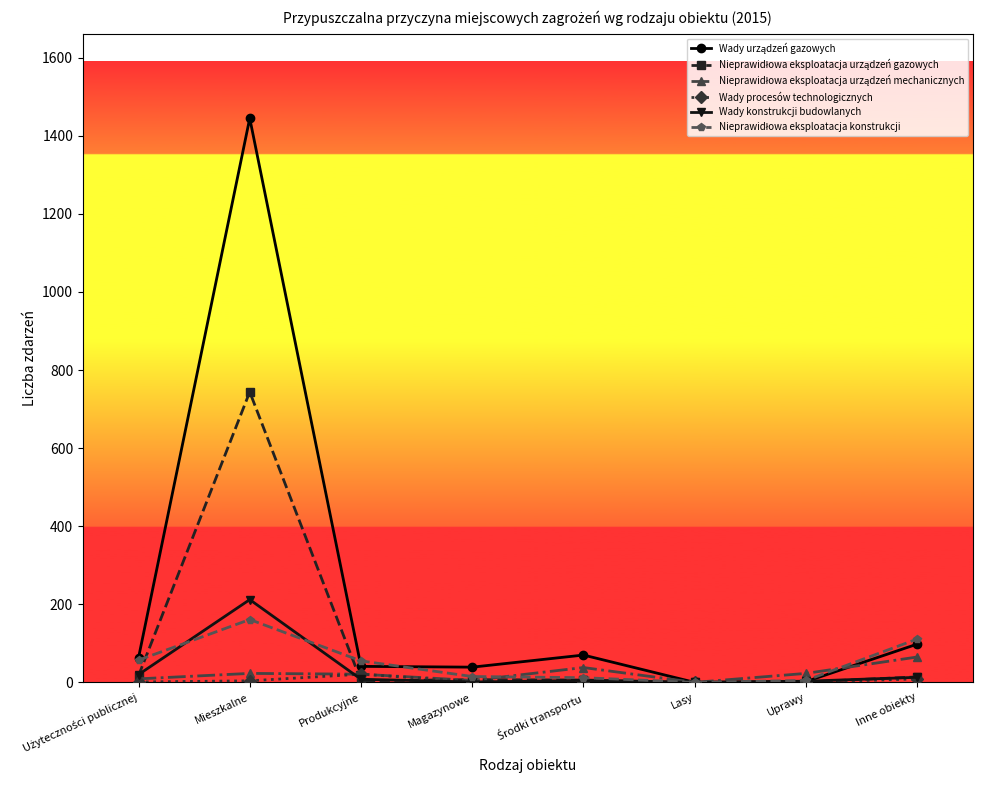

What is the maximum value for Wady konstrukcji budowlanych?

212